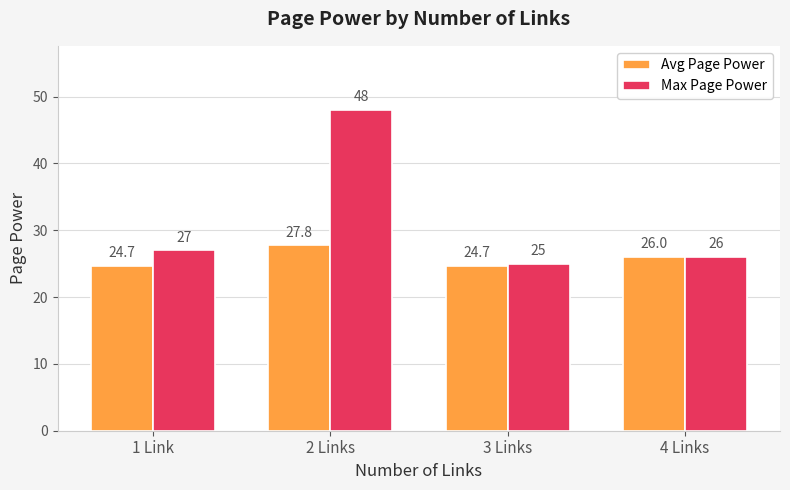

Is it true that Avg Page Power equals 24.7 at 3 Links?

True